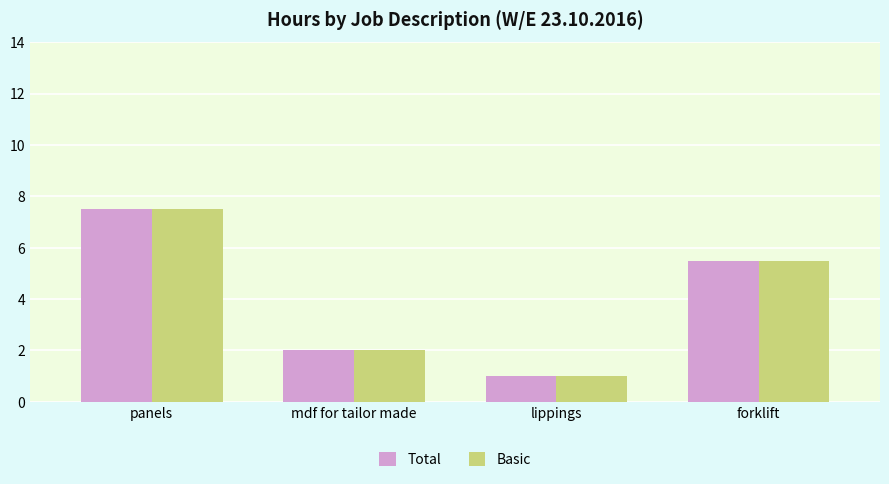

Reading left to right, what are all the values shown in this chart?

Total: panels=7.5	mdf for tailor made=2.0	lippings=1.0	forklift=5.5
Basic: panels=7.5	mdf for tailor made=2.0	lippings=1.0	forklift=5.5